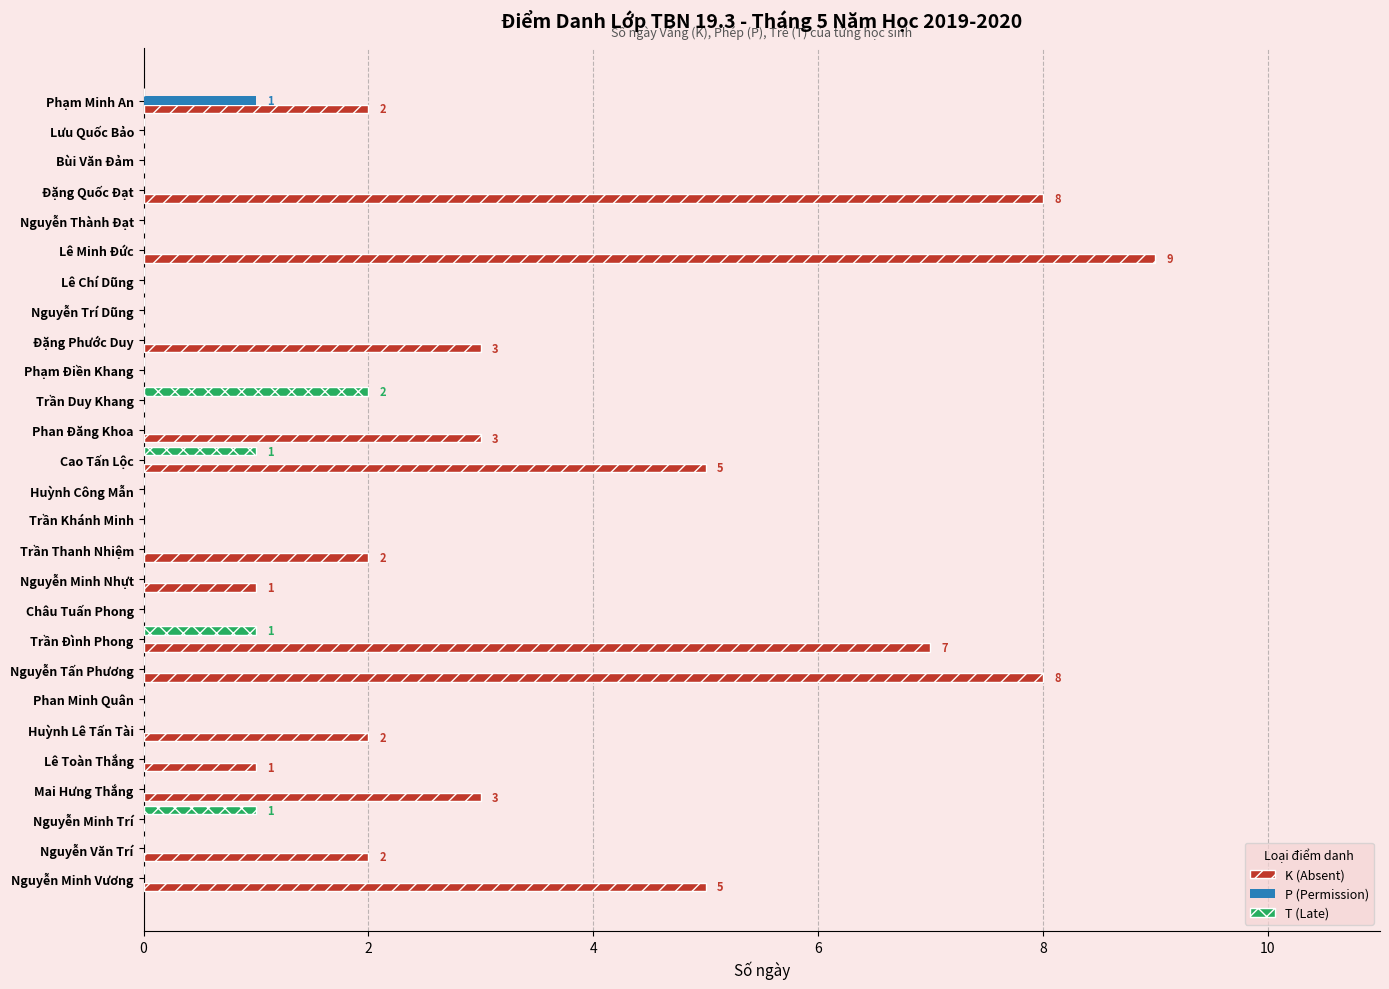

How many series are shown in this chart?

3